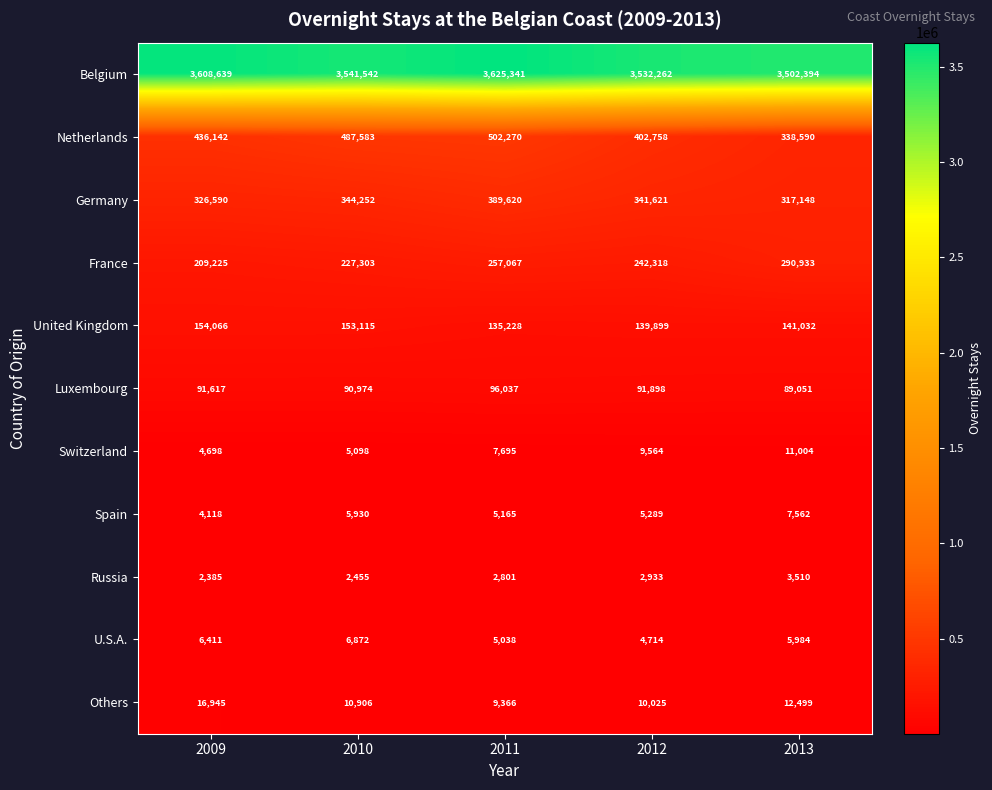

Read the Belgium value at 2010.

3541542